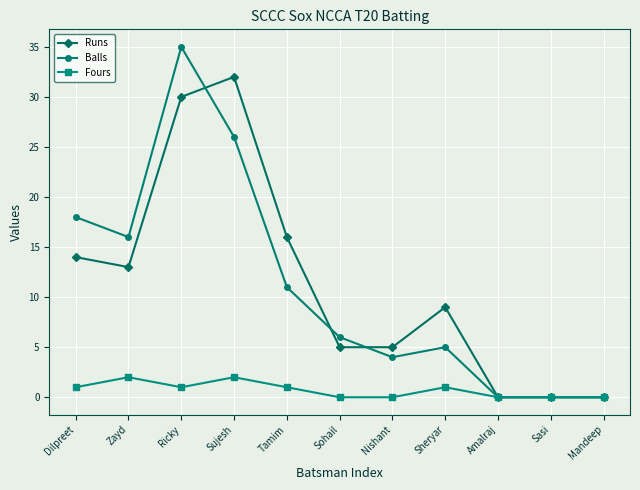

Reading right to left, extract all data points from this chart.

Runs: 0	0	0	9	5	5	16	32	30	13	14
Balls: 0	0	0	5	4	6	11	26	35	16	18
Fours: 0	0	0	1	0	0	1	2	1	2	1